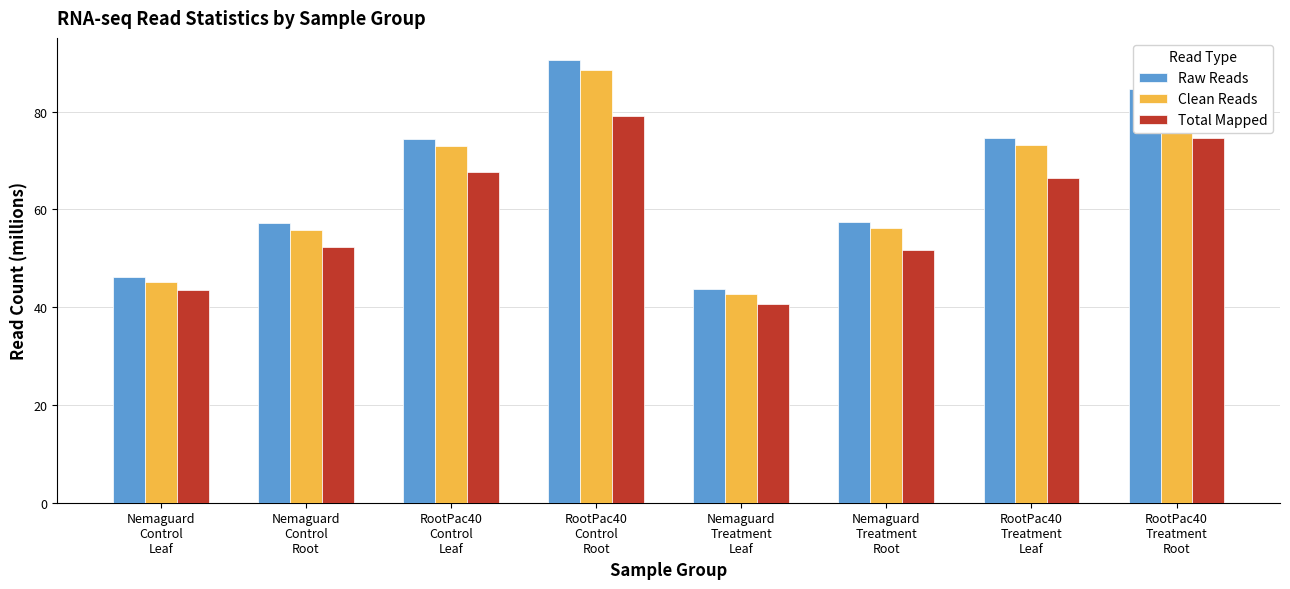

What is the smallest value displayed?

40.6